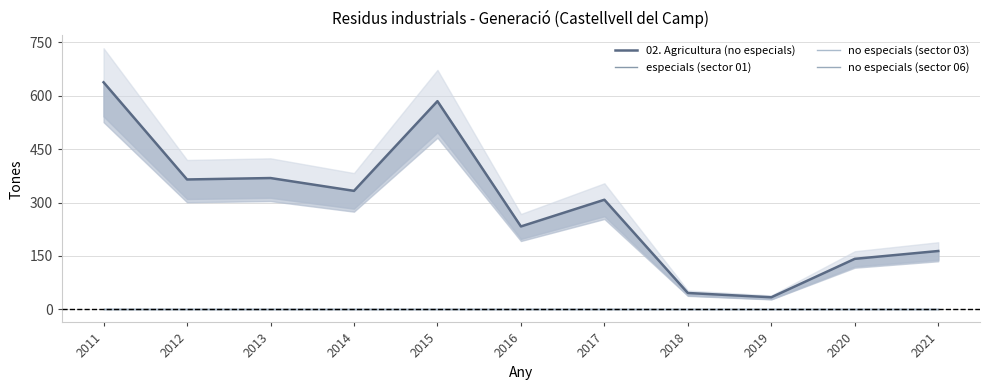

Rank the series at 2020 from lowest to highest value.

especials (sector 01), no especials (sector 03), no especials (sector 06), 02. Agricultura (no especials)